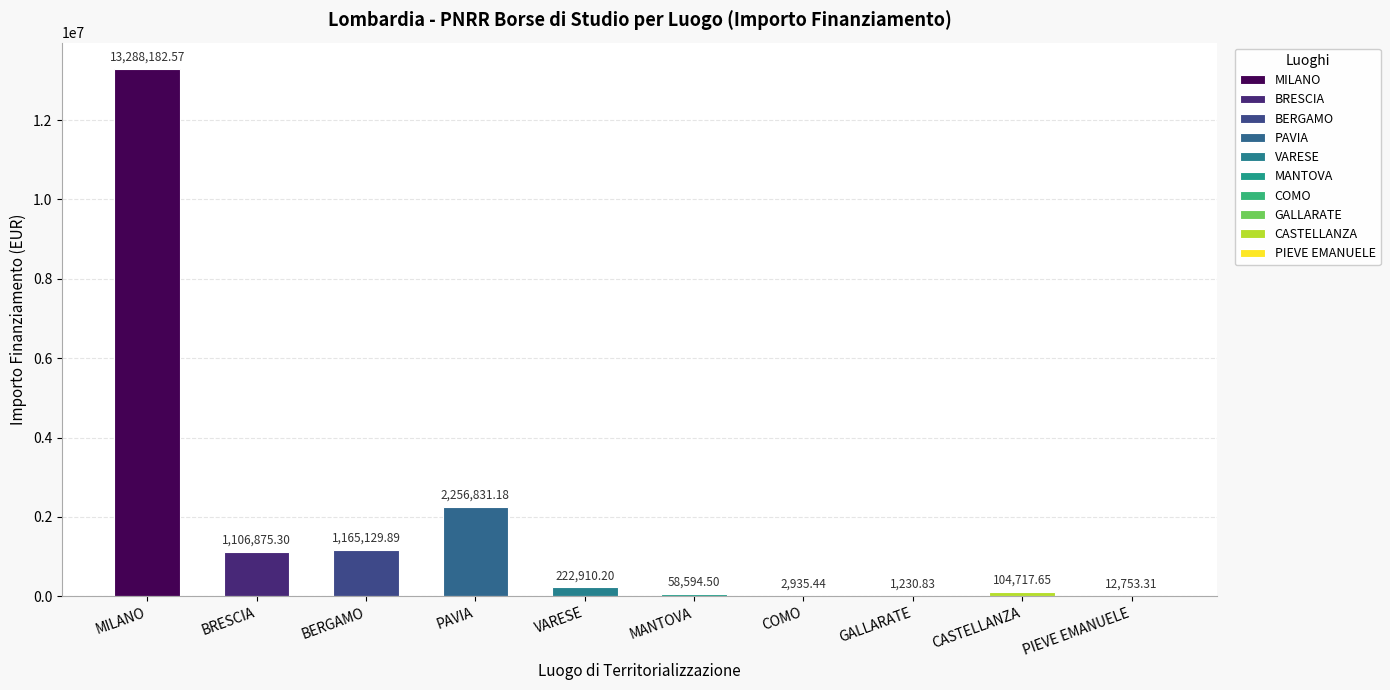

Where does the data first go above 222910?

MILANO